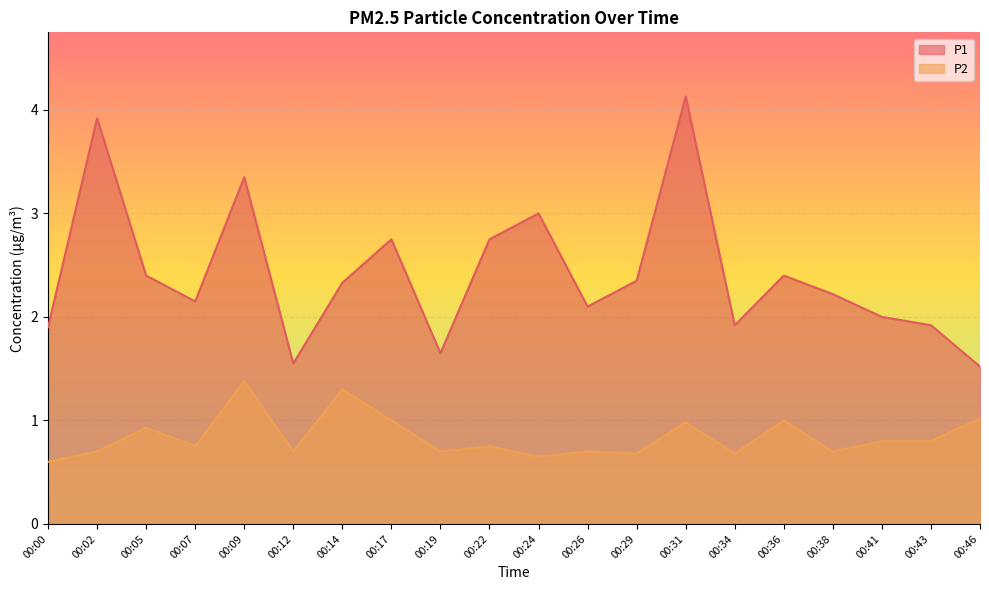

What is the difference between the maximum and second lowest values in the P2 series?

0.7